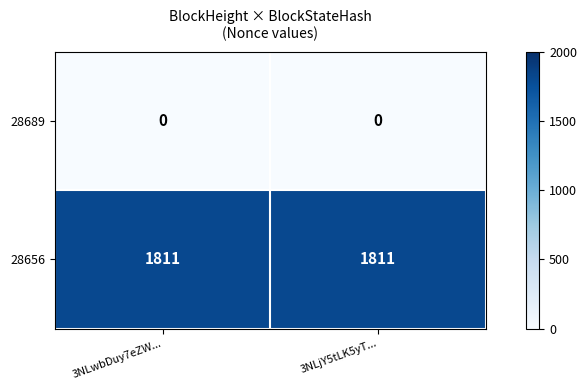

What is the lowest value of the 28656 series?

1811